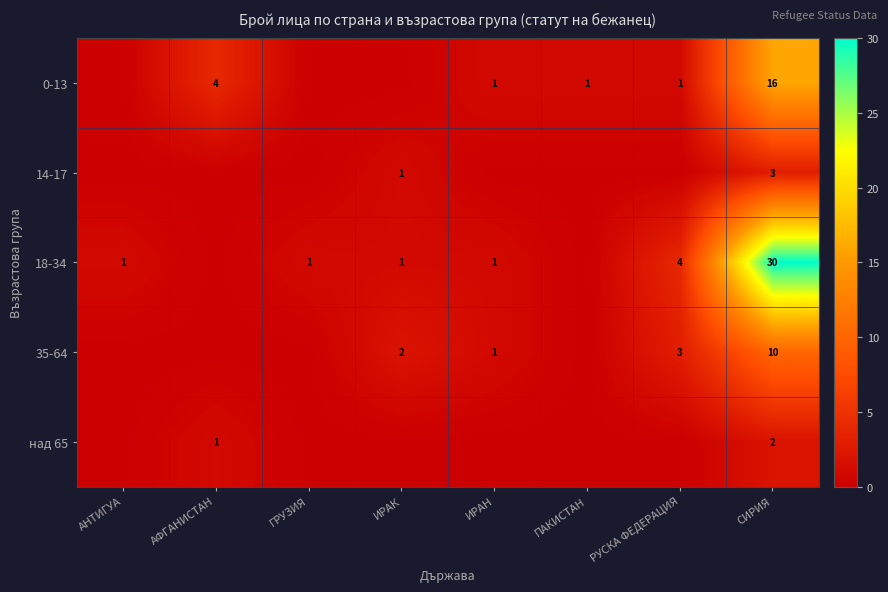

Is it true that 35-64 equals 0 at ИРАН?

False